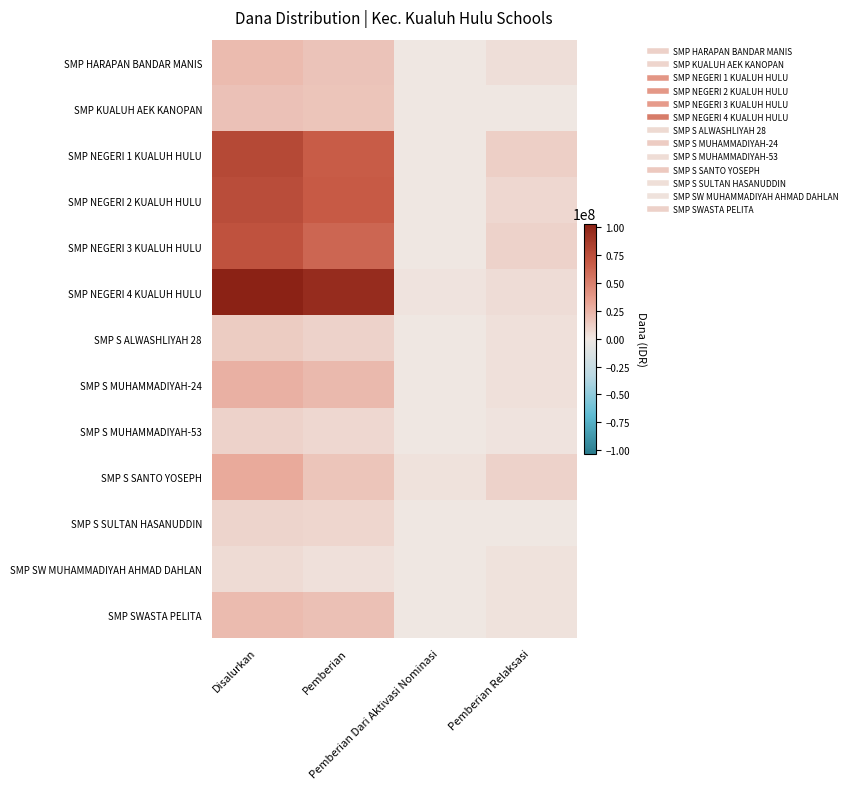

At which category is the sum across all series the highest?

Disalurkan